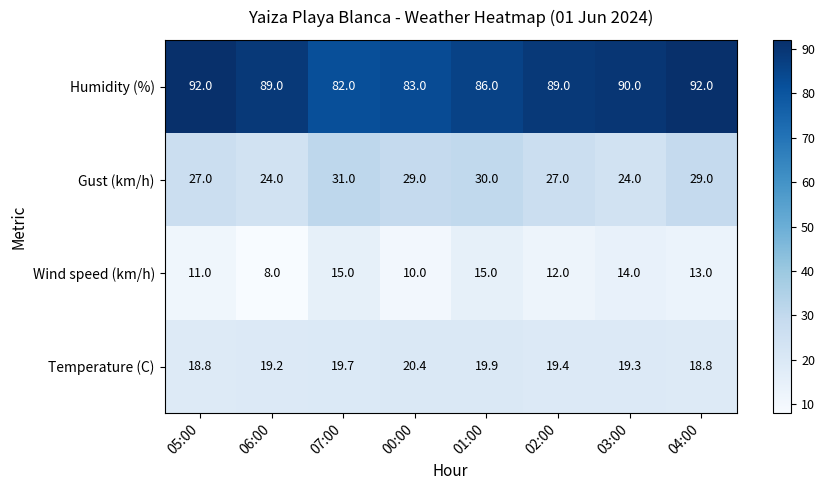

At which label is Humidity (%) closest to 87?

01:00